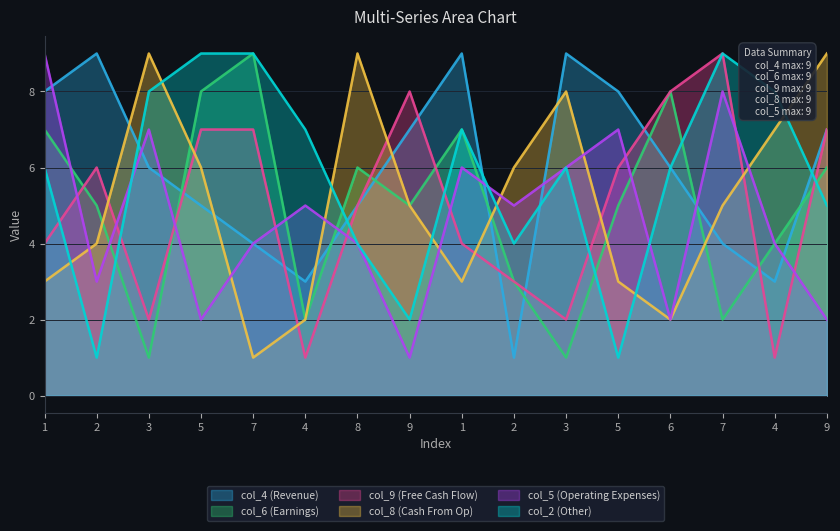

True or false: col_9 has more than 0 interior local peaks.

True